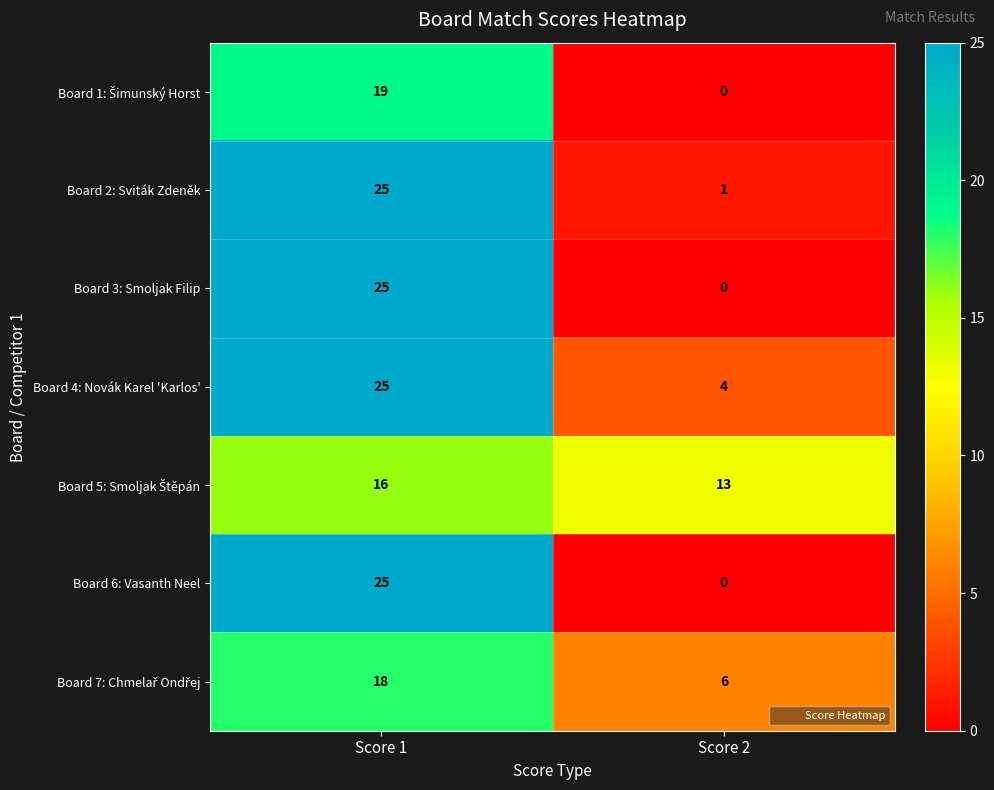

How many series are shown in this chart?

7